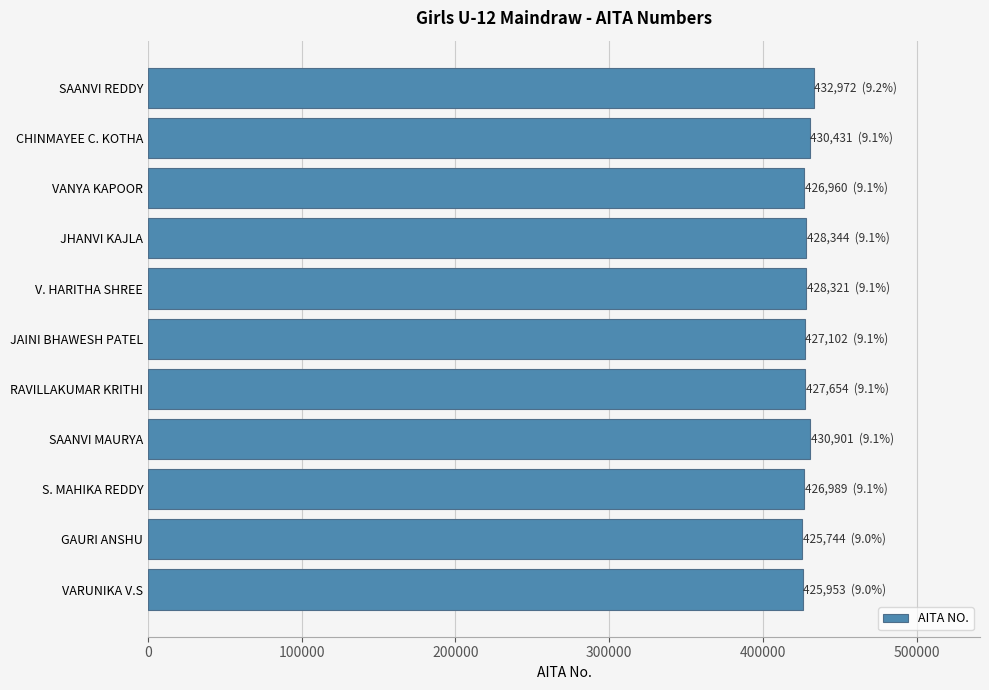

What is the minimum value shown in the chart?

425744